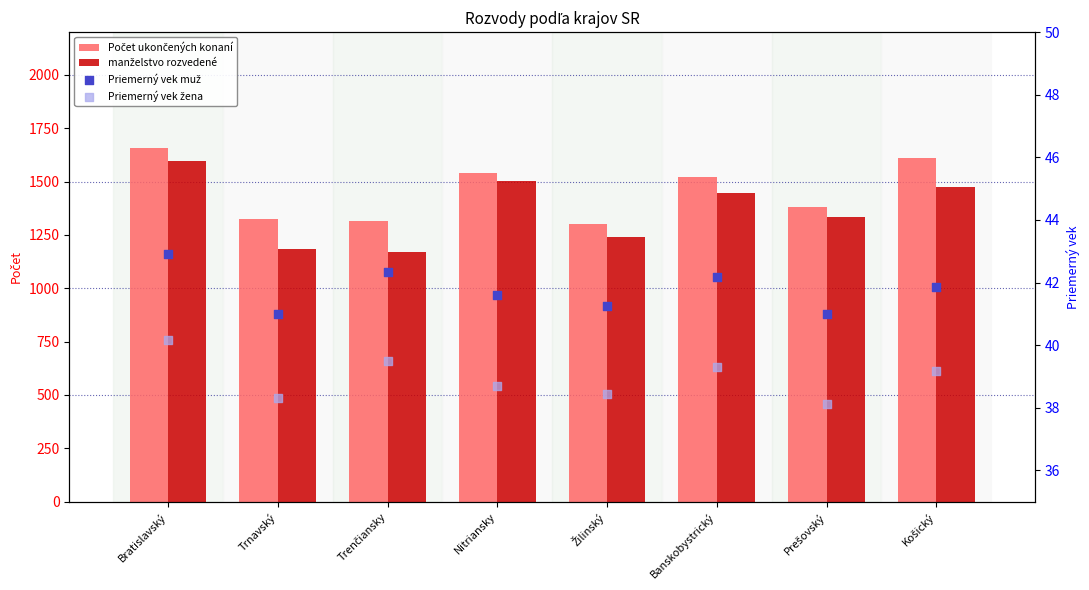

Which series contains the highest Y value?

Počet ukončených konaní